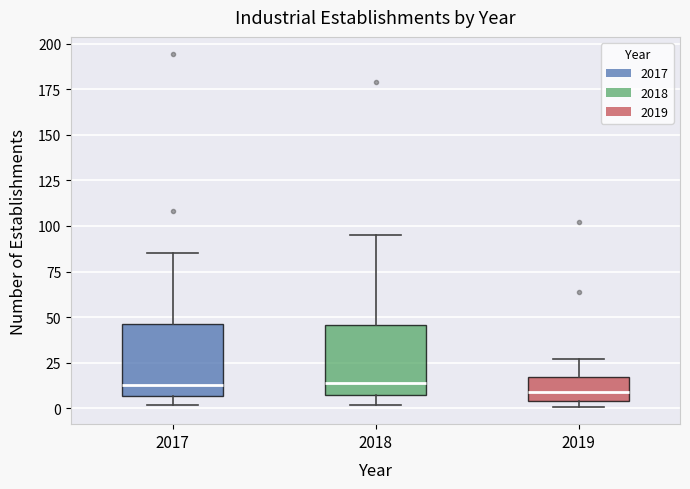

Where does the median line of the box at x = 2018 sit on the y-axis? The values are not printed on the chart, so give them approximately, as read against the axis.

15